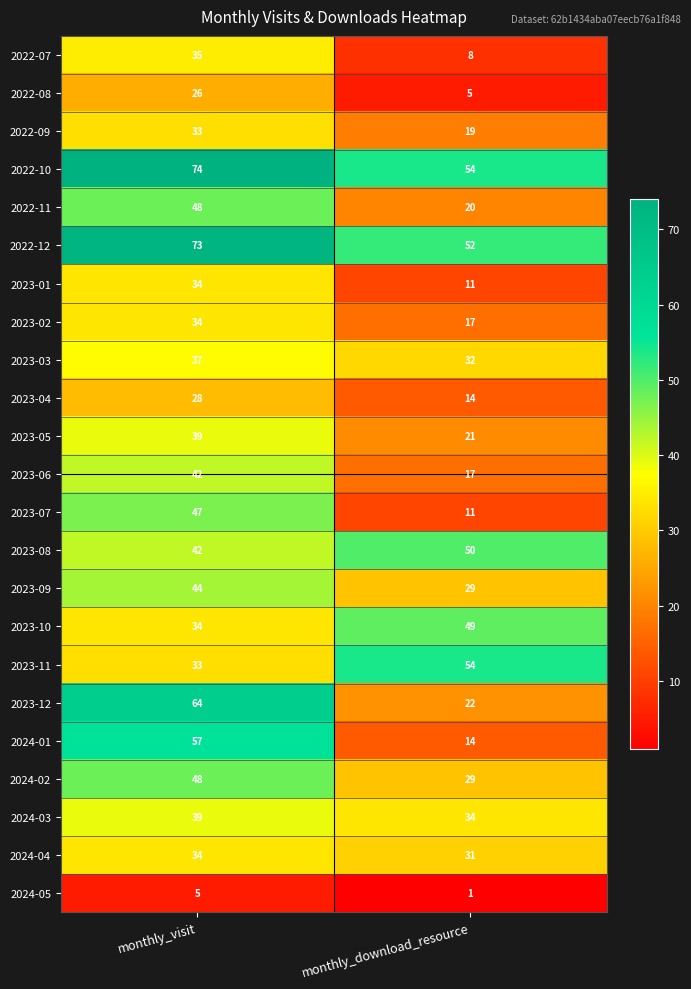

At which category is the sum across all series the highest?

monthly_visit